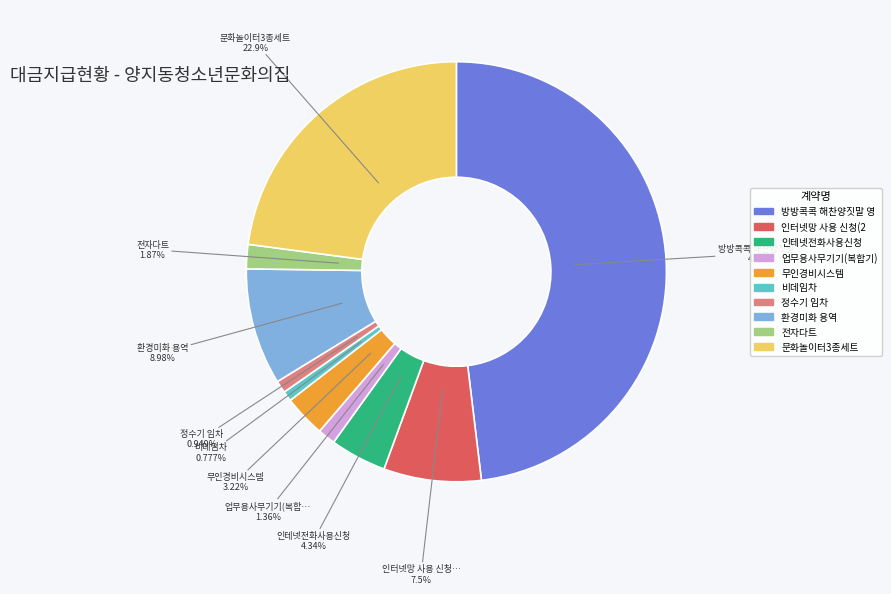

How many segments does this pie chart have?

10